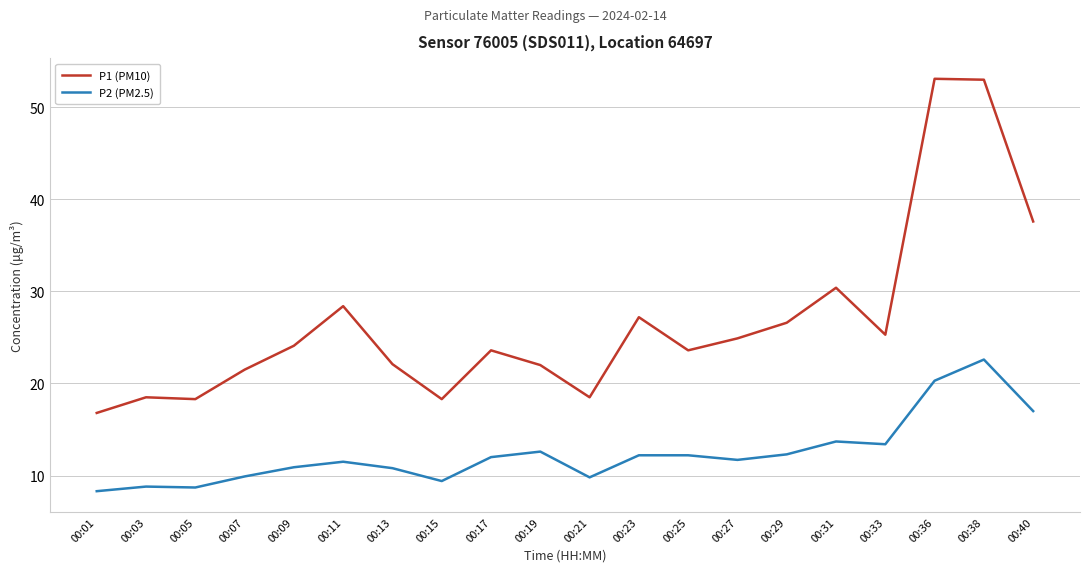

At how many categories does at least one series exceed 19?

15